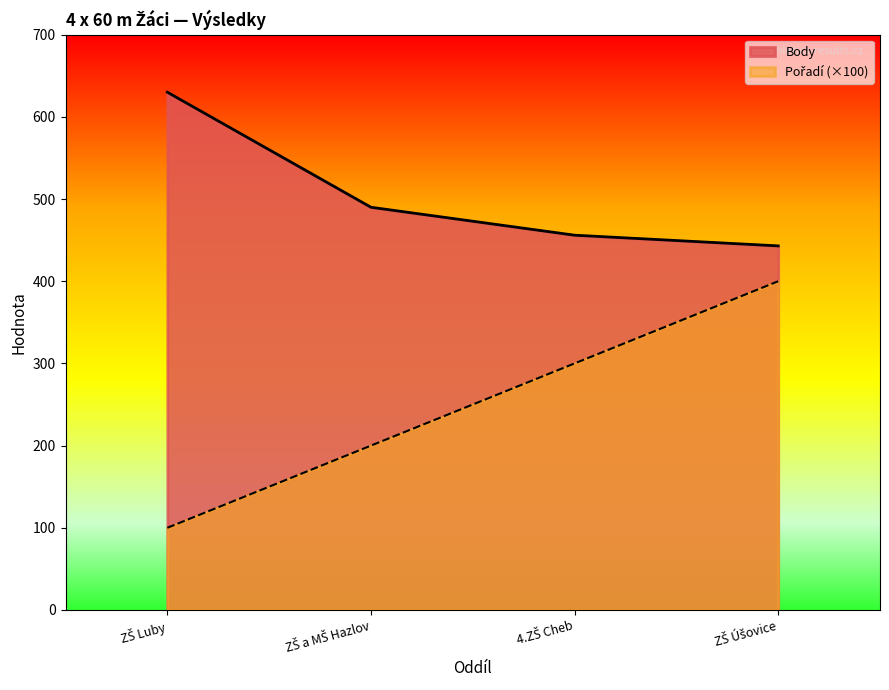

The value of Body at ZŠ Luby is 630. True or false?

True